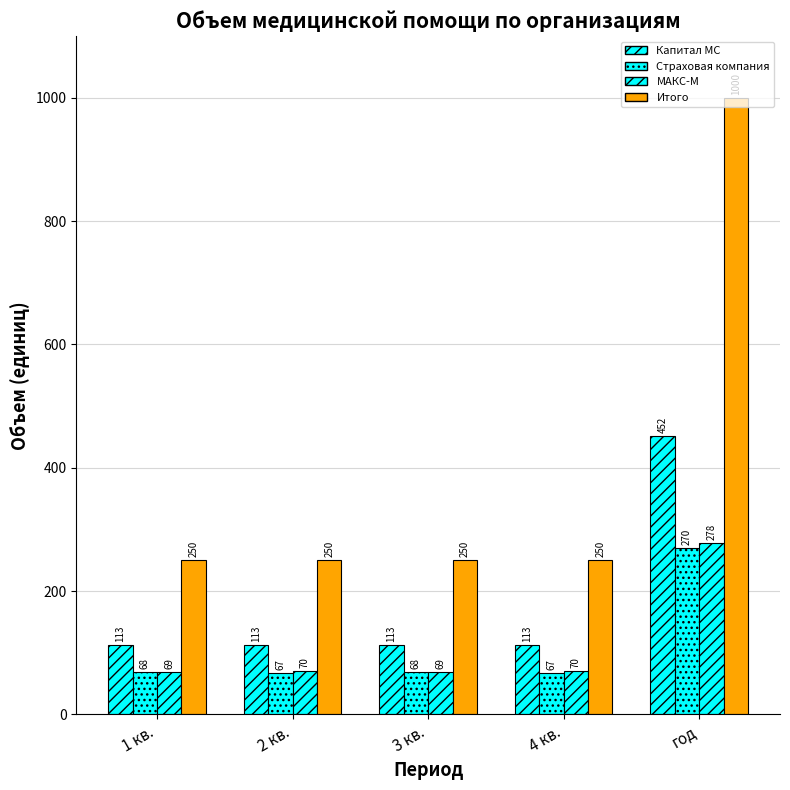

Which series has the largest range (max minus min)?

Итого